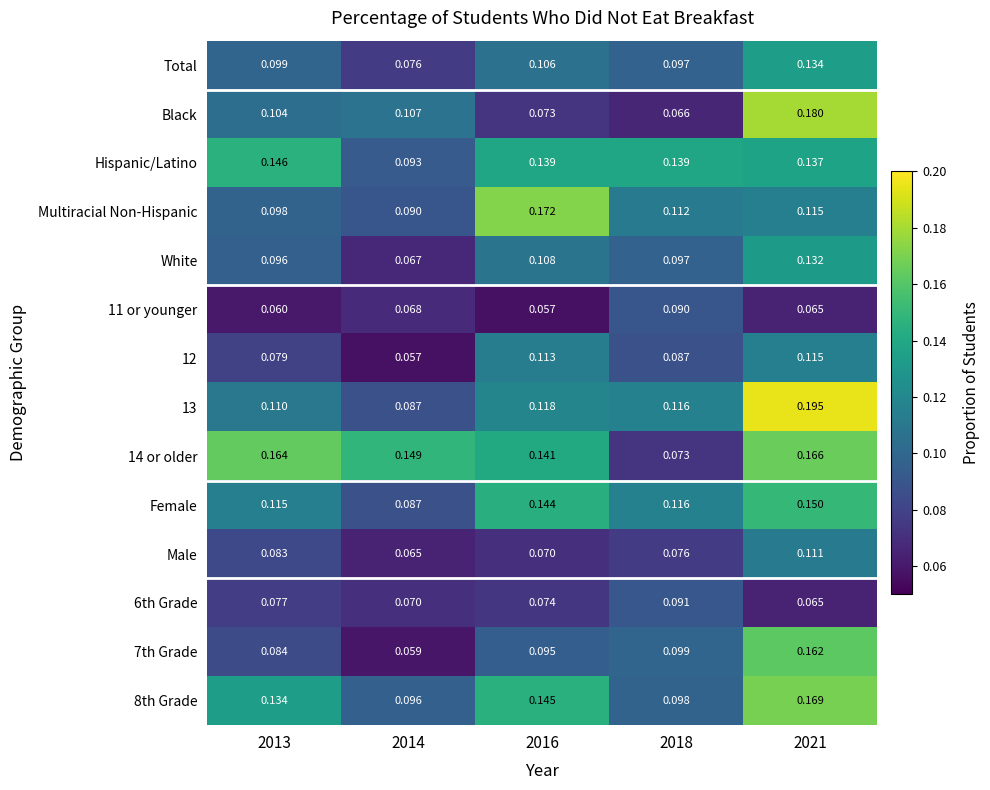

Which series has the widest spread of values?

Black